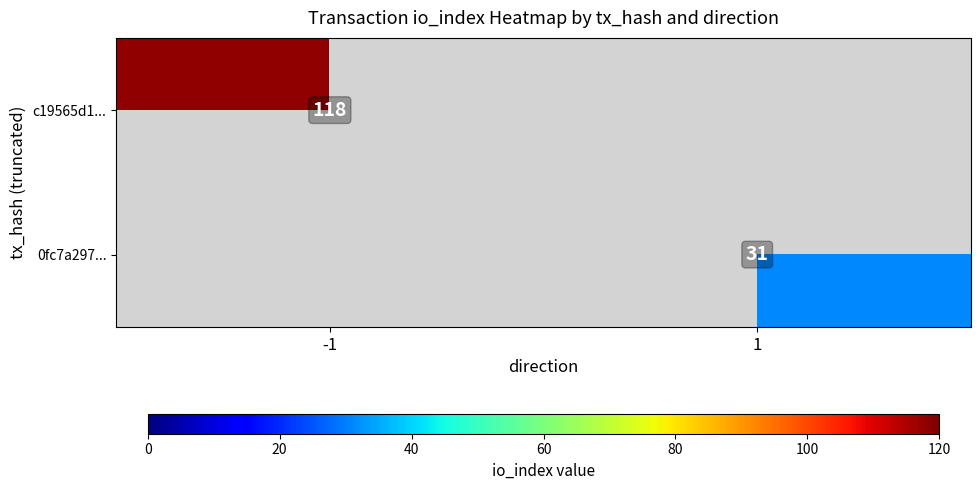

Is it true that c19565d1... equals 68 at -1?

False